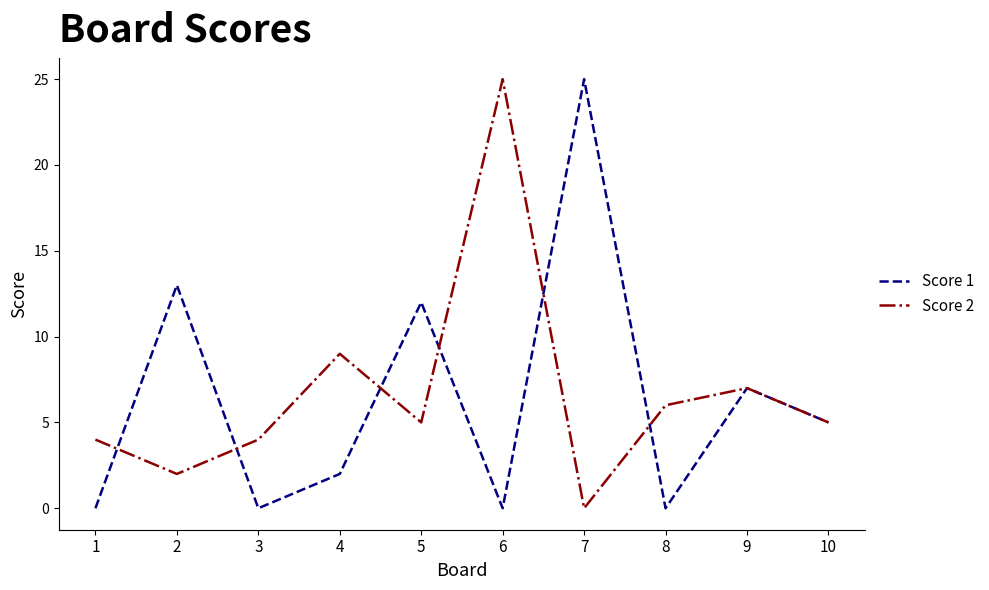

Between 3 and 6, which series saw the biggest shift?

Score 2